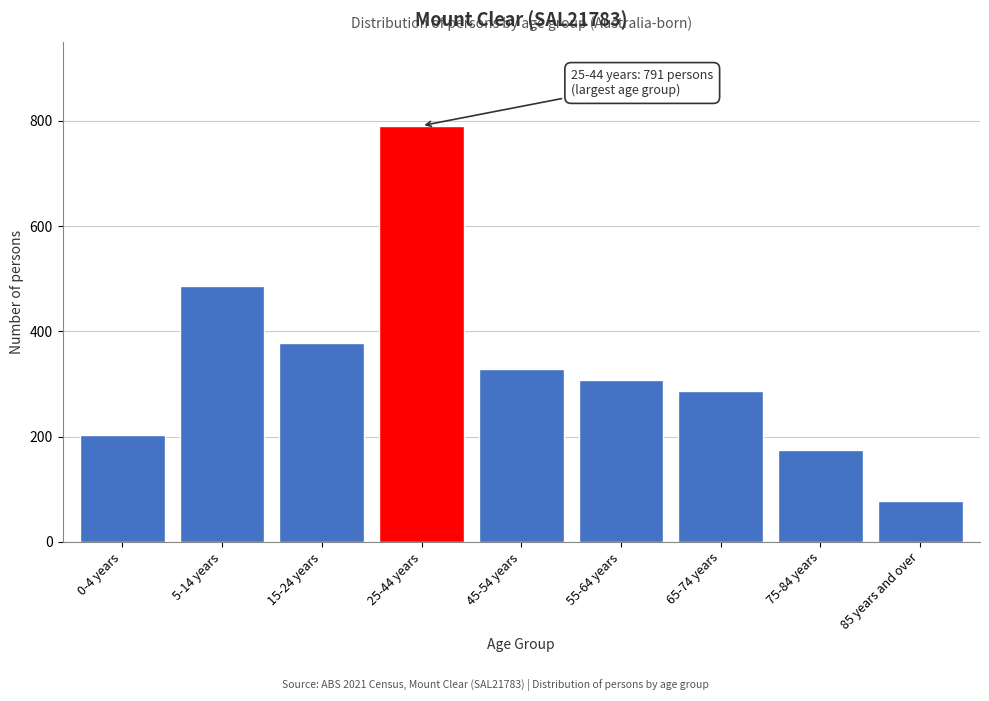

Reading right to left, what are all the values shown in this chart?

85 years and over=77	75-84 years=174	65-74 years=286	55-64 years=308	45-54 years=328	25-44 years=791	15-24 years=378	5-14 years=487	0-4 years=203